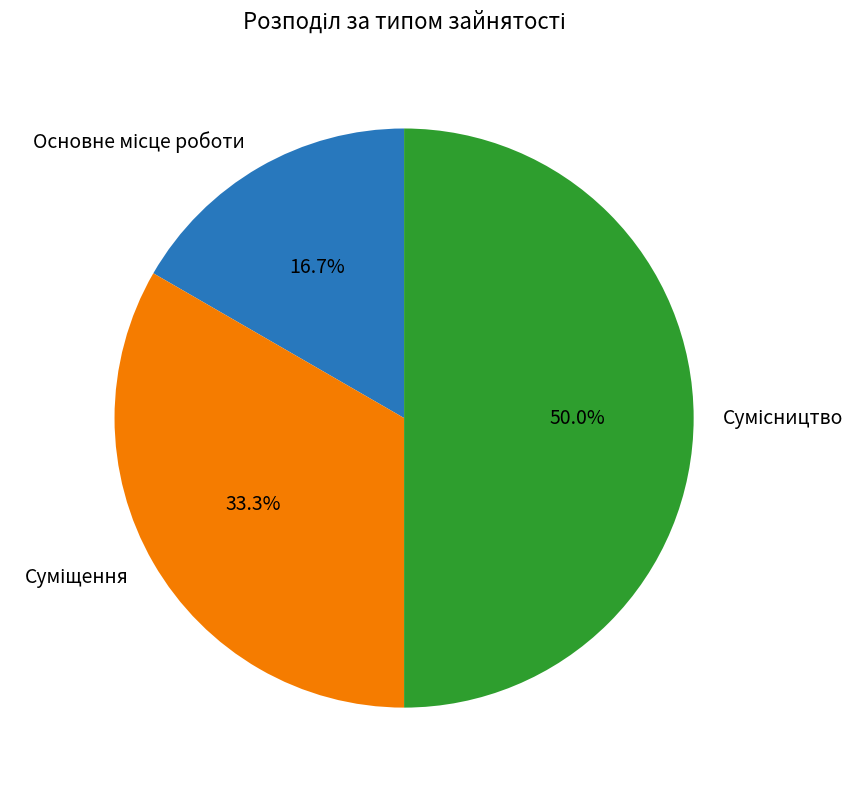

Between Основне місце роботи and Сумісництво, which is larger?

Сумісництво